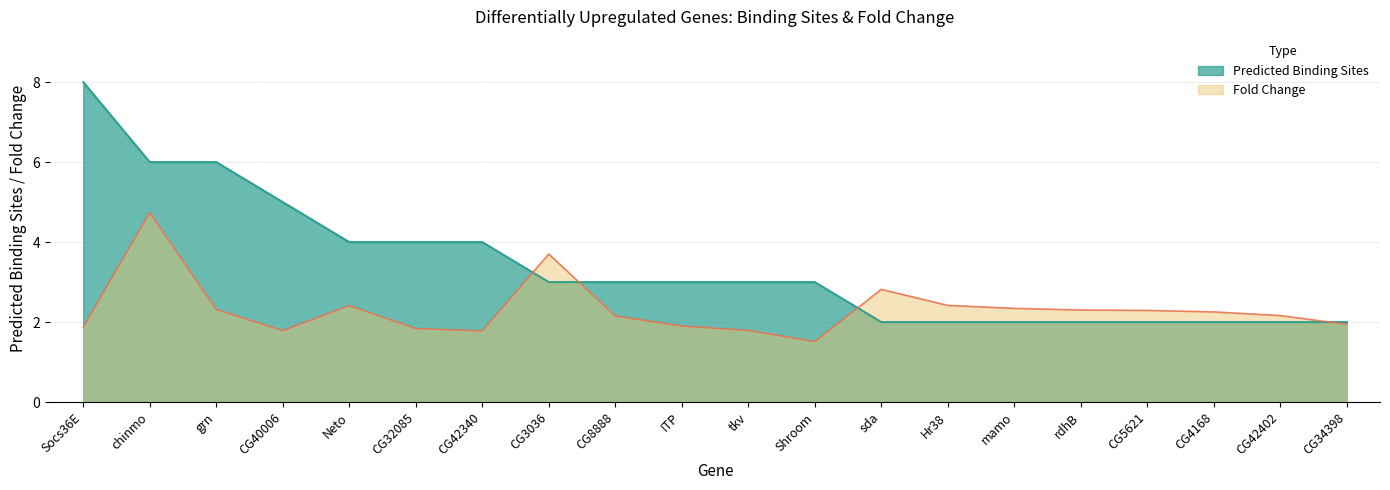

Does the chart display data point markers on the line(s)?

No